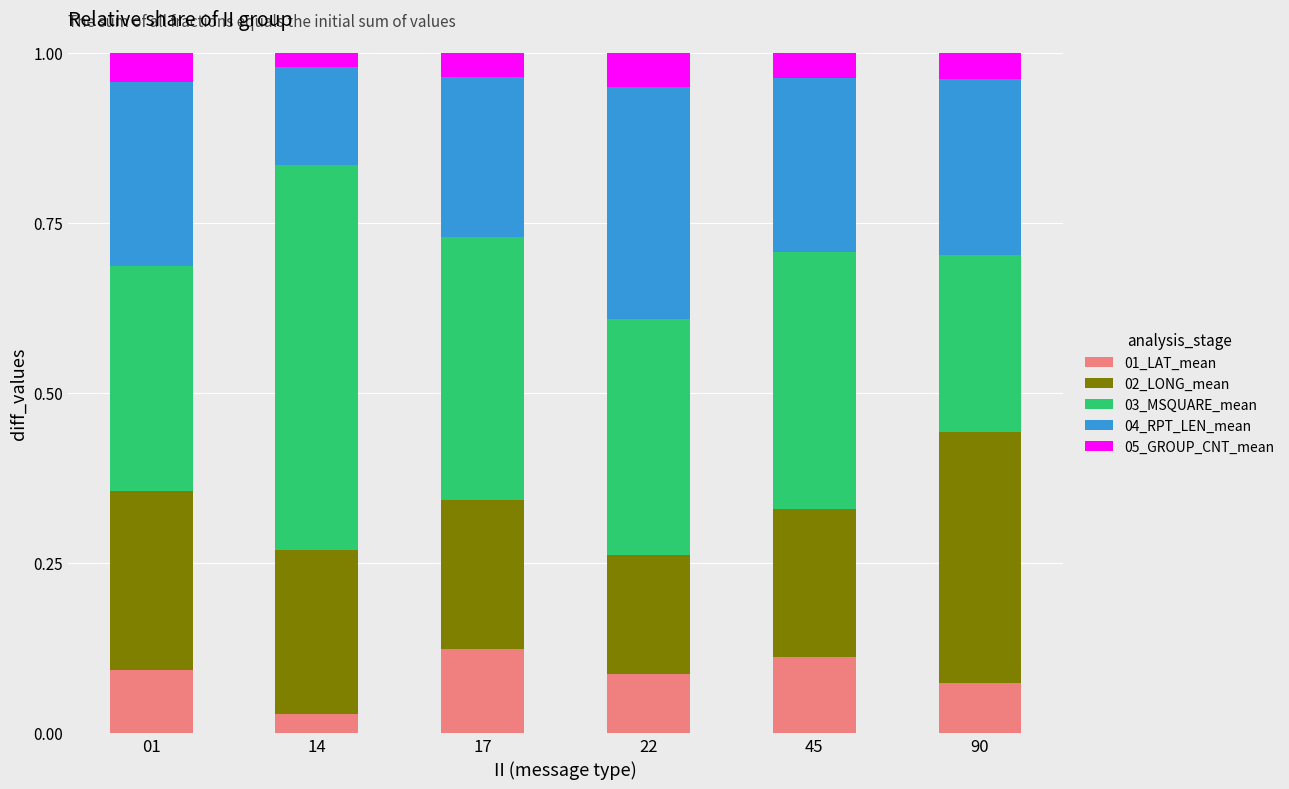

Which category has the lowest value in the 01_LAT_mean series?

14